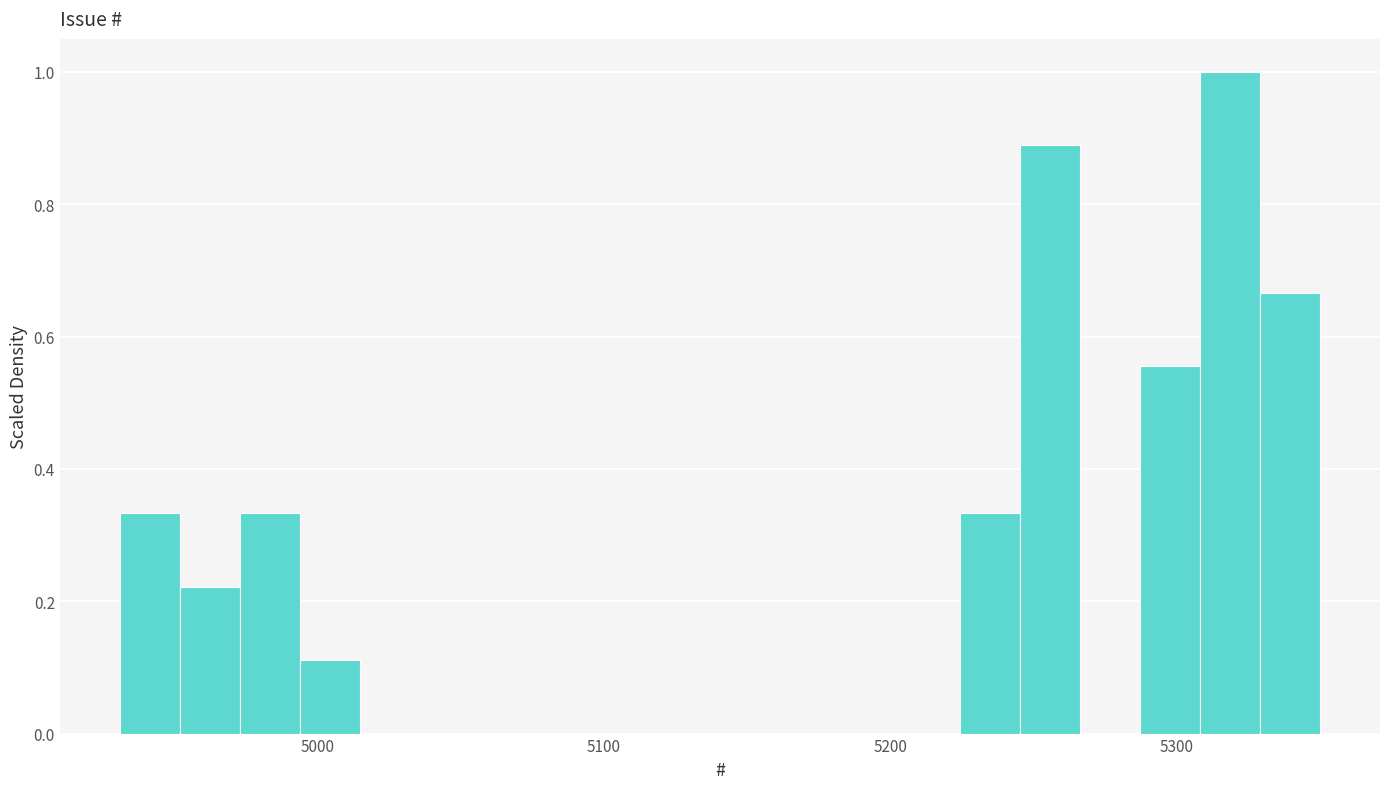

Around what value on the x-axis is the tallest bar? Give the approximate position of its centre, as read against the axis.

5320